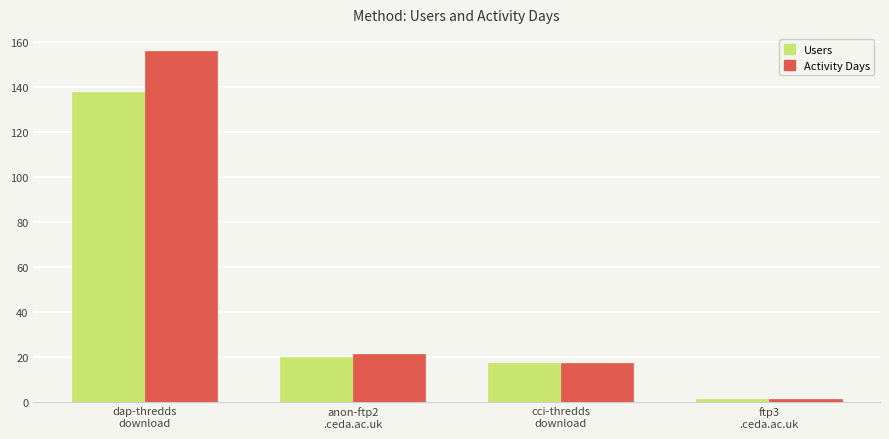

What is the sum of the Users values at ftp3
.ceda.ac.uk and anon-ftp2
.ceda.ac.uk?

21